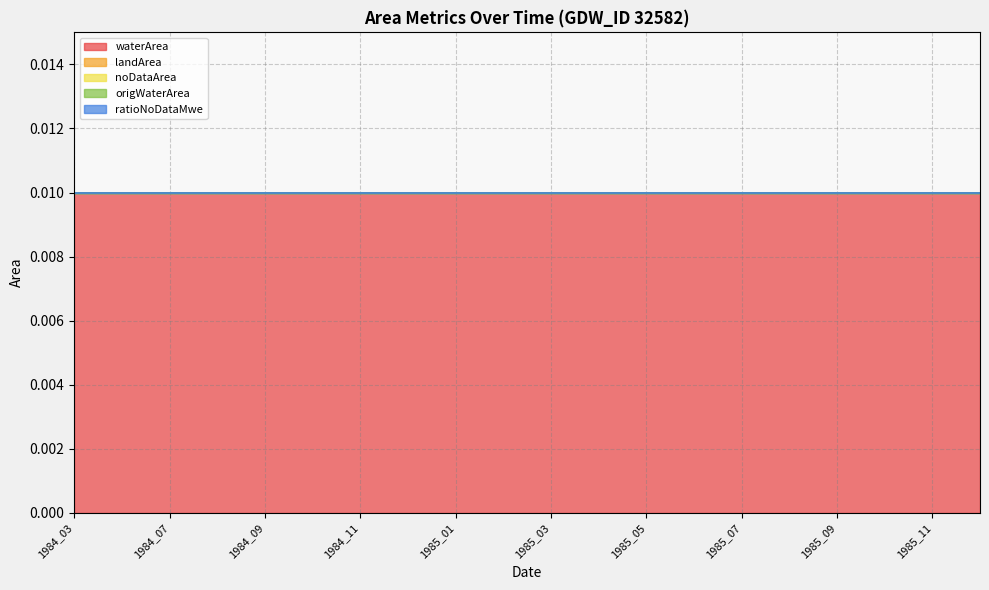

How many series are shown in this chart?

5